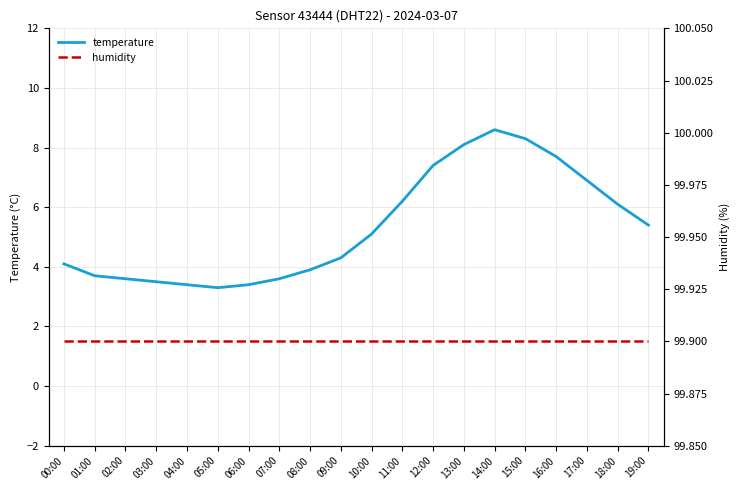

At which label does temperature first exceed 5?

10:00